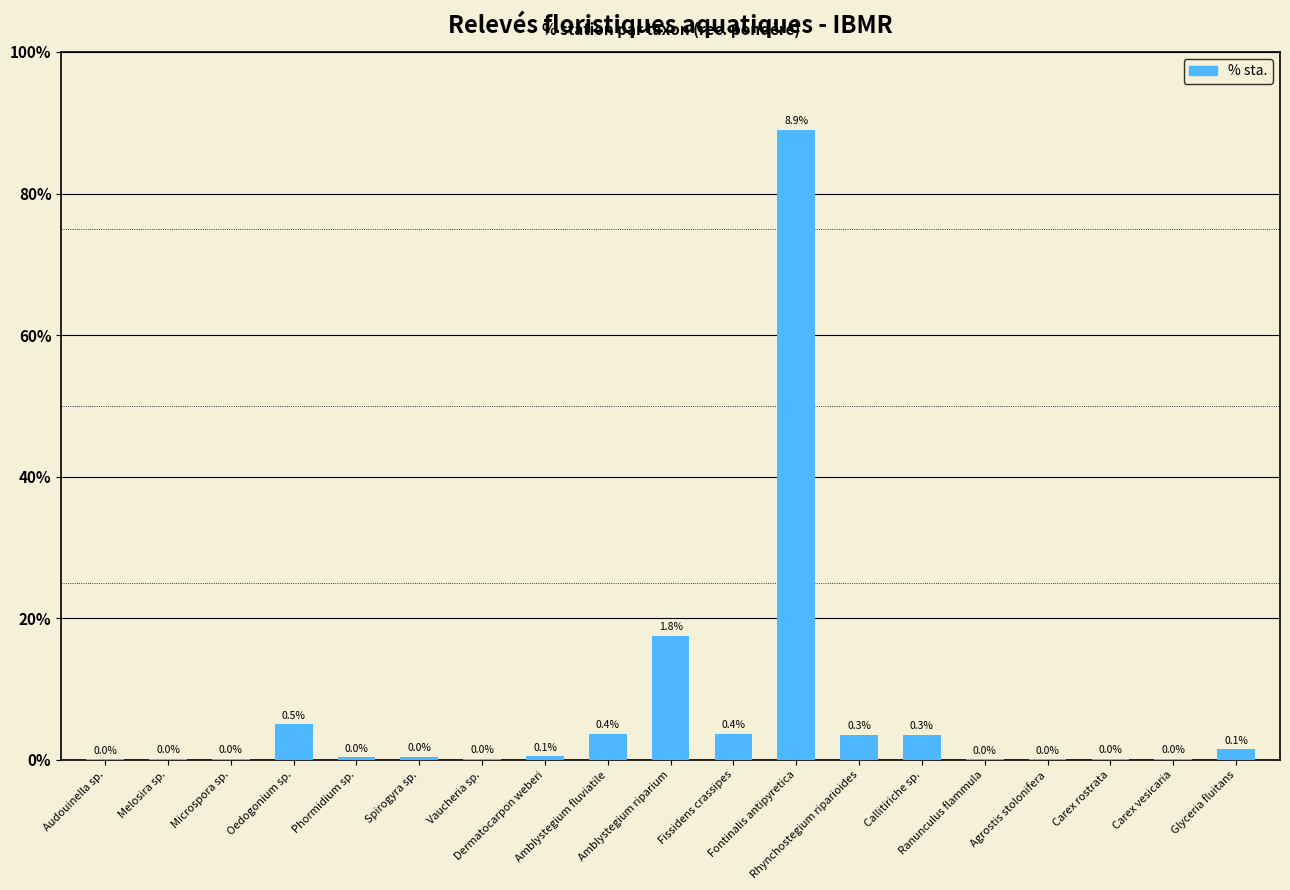

What is the difference between the second highest and minimum values?

1.7